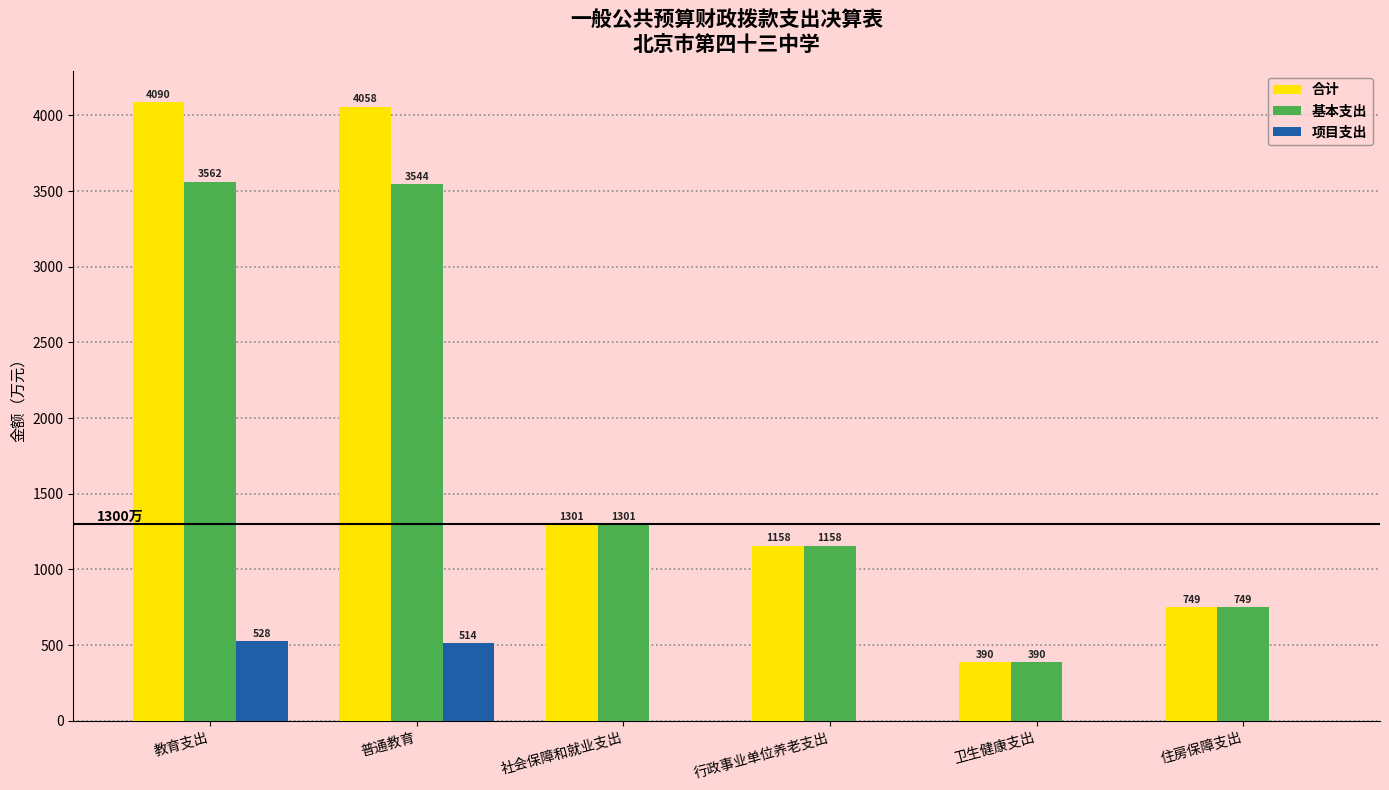

True or false: 项目支出 has a value of 0.0 at 卫生健康支出.

True